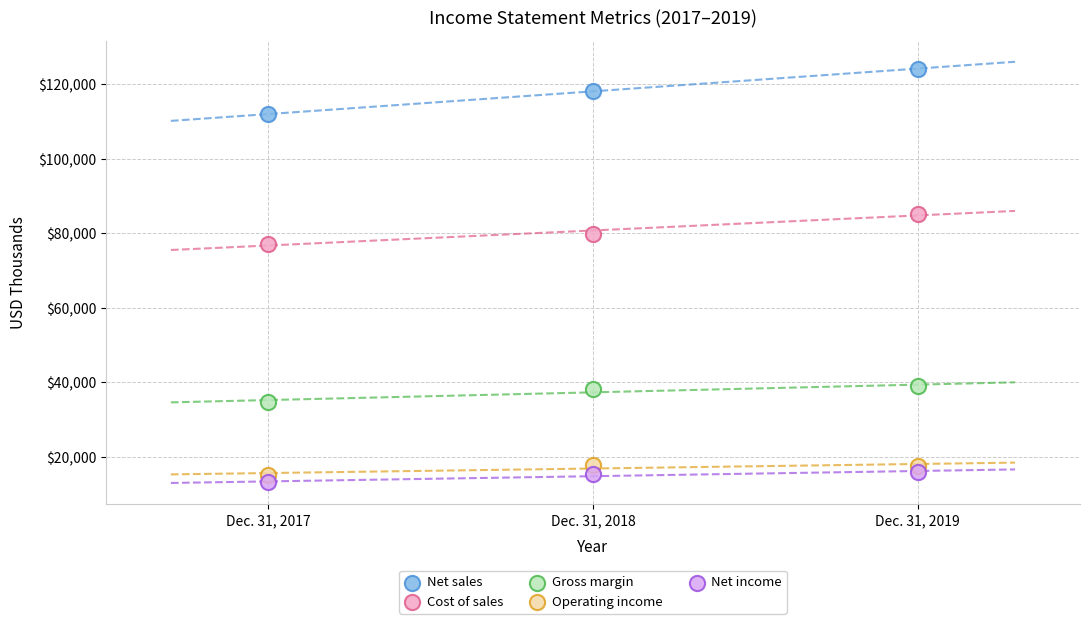

Which series has the widest spread of Y values?

Net sales